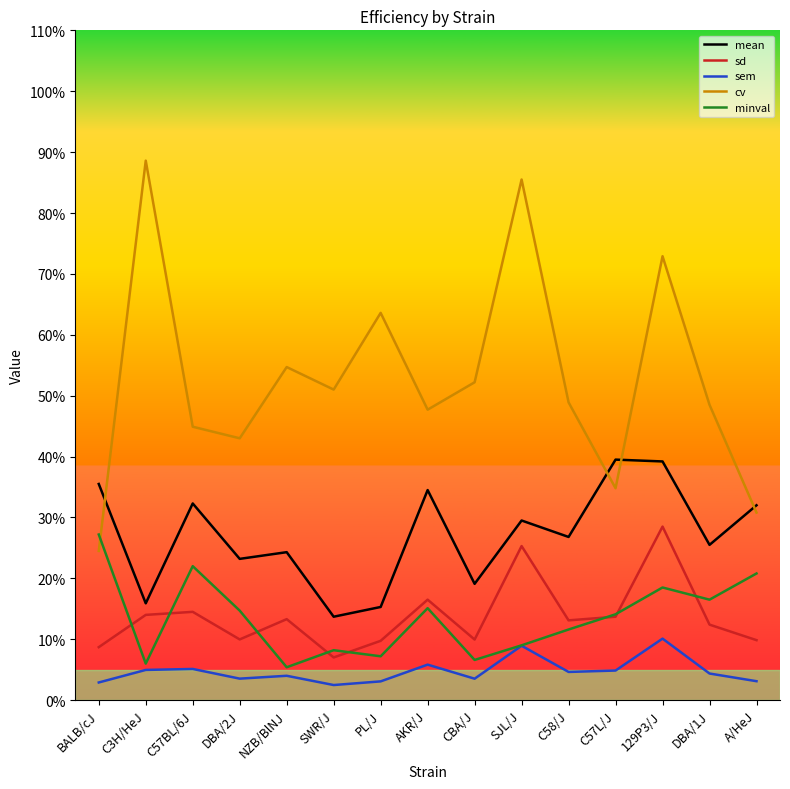

True or false: sem and mean cross at least once.

False